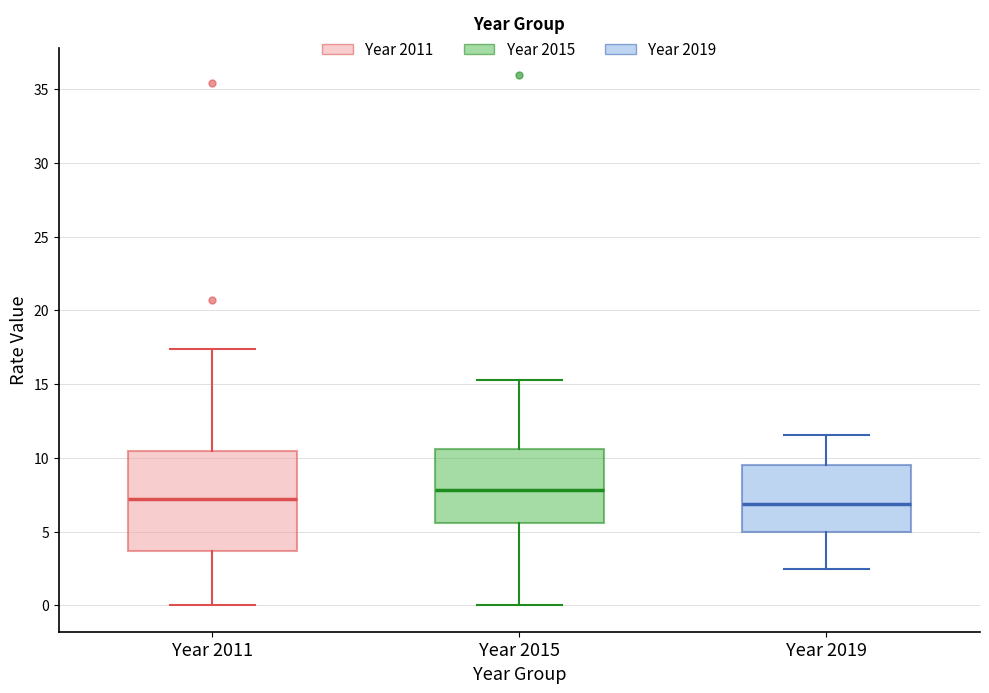

Reading left to right, transcribe this box plot: for each box, give where its median line is, the range the box spans, and where its two whiskers end, as read against the y-axis. The values are not printed on the chart, so give them approximately, as read against the axis.

Year 2011: median 7.0, box 3.5 to 10.5, whiskers 0.0 to 17.5
Year 2015: median 8.0, box 5.5 to 10.5, whiskers 0.0 to 15.5
Year 2019: median 7.0, box 5.0 to 9.5, whiskers 2.5 to 11.5